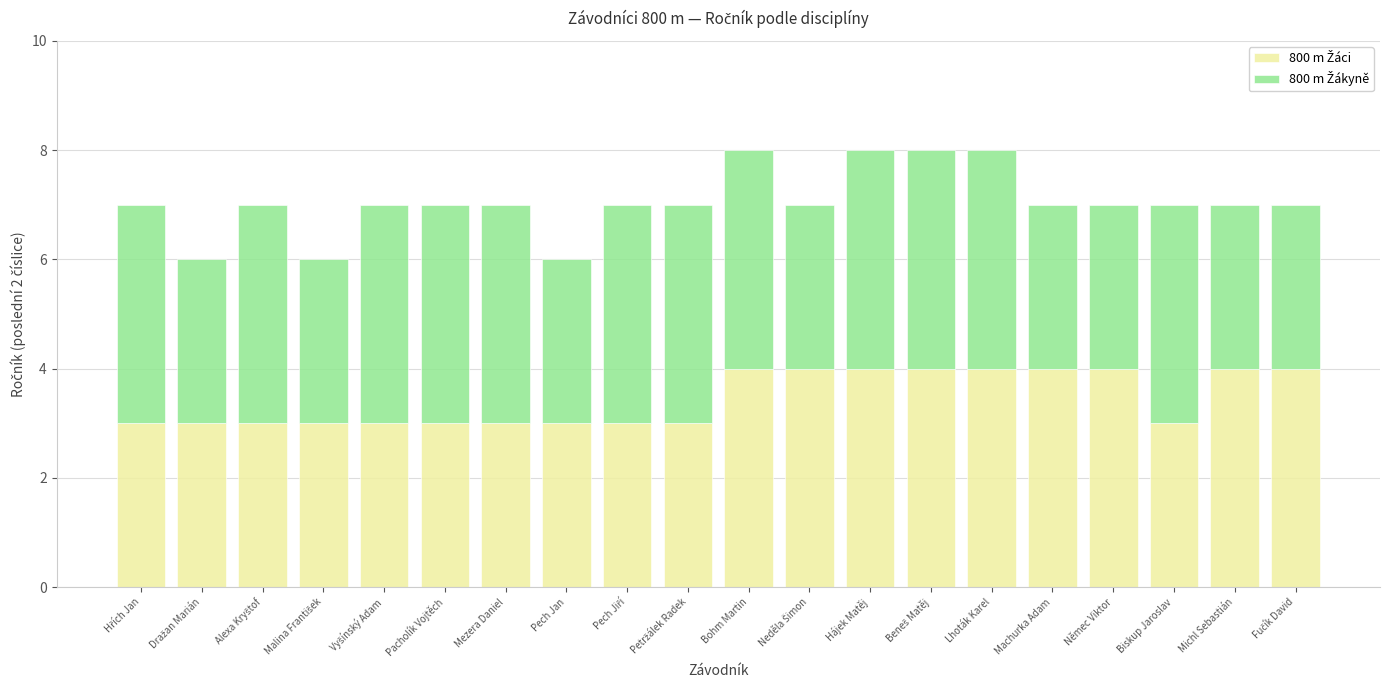

What is the total value across all series at Hájek Matěj?

8